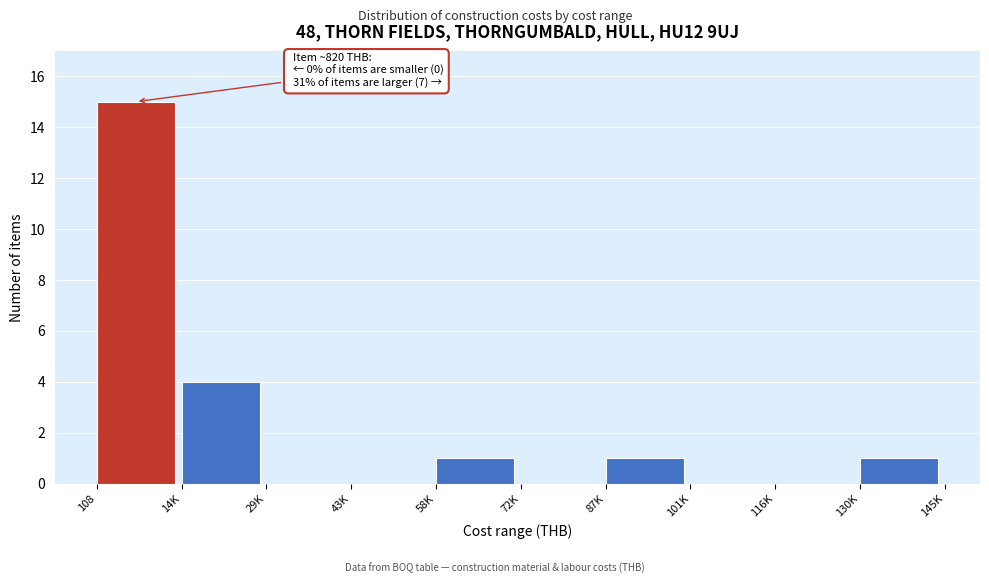

Reading left to right, transcribe all the data shown in this chart.

108=15	14K=4	29K=0	43K=0	58K=1	72K=0	87K=1	101K=0	116K=0	130K=1